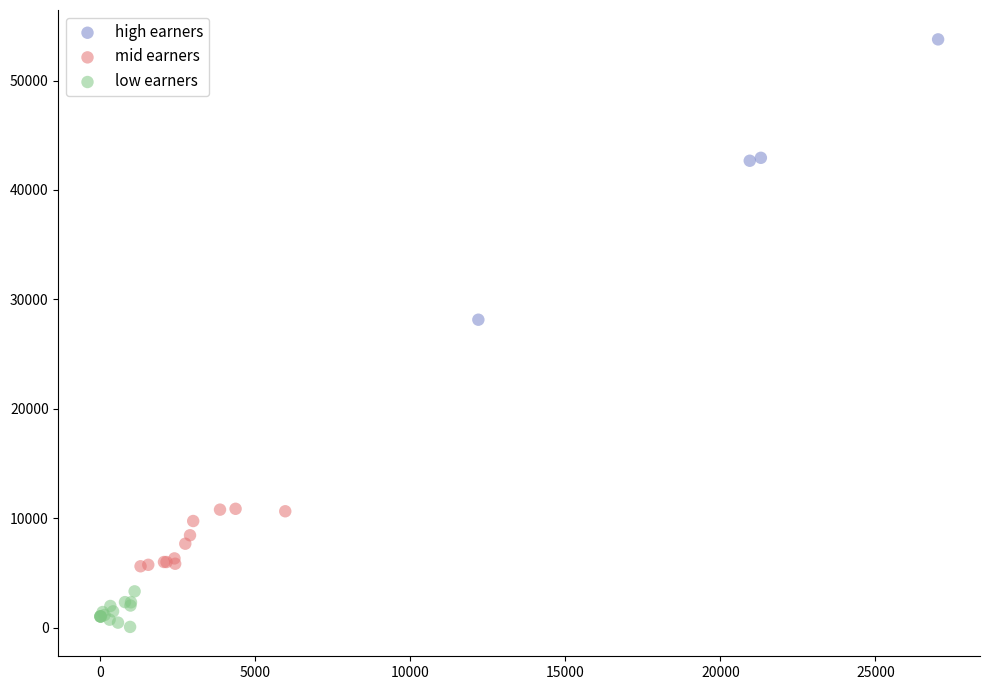

Which series has the largest Y range (max minus min)?

high earners